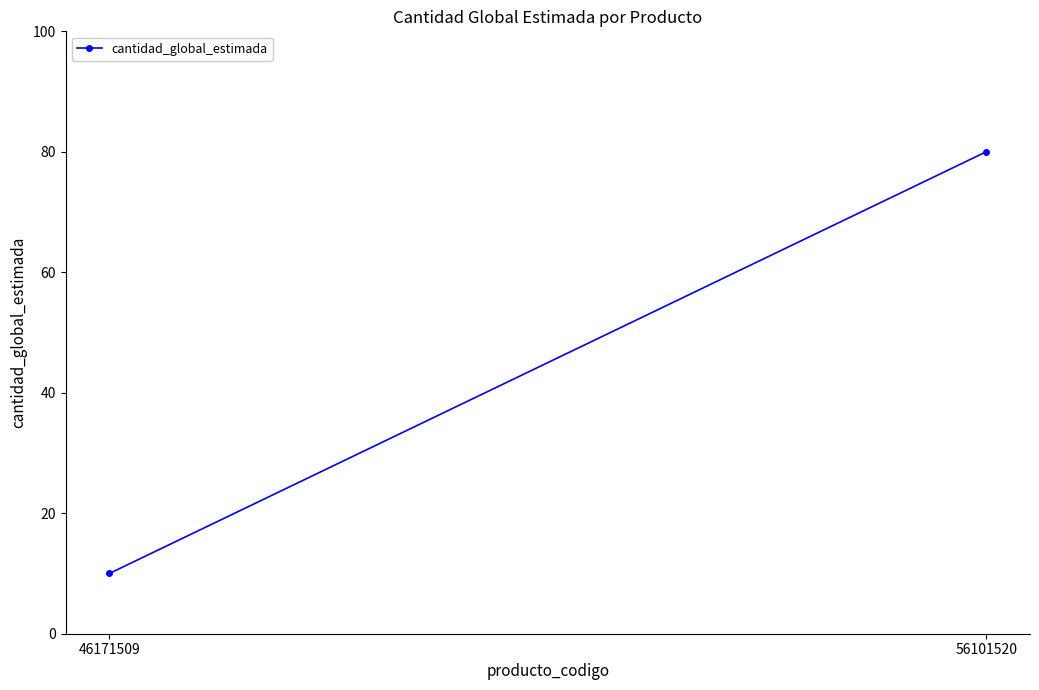

Approximately how many times larger is the value at 46171509 compared to 56101520?

0.1